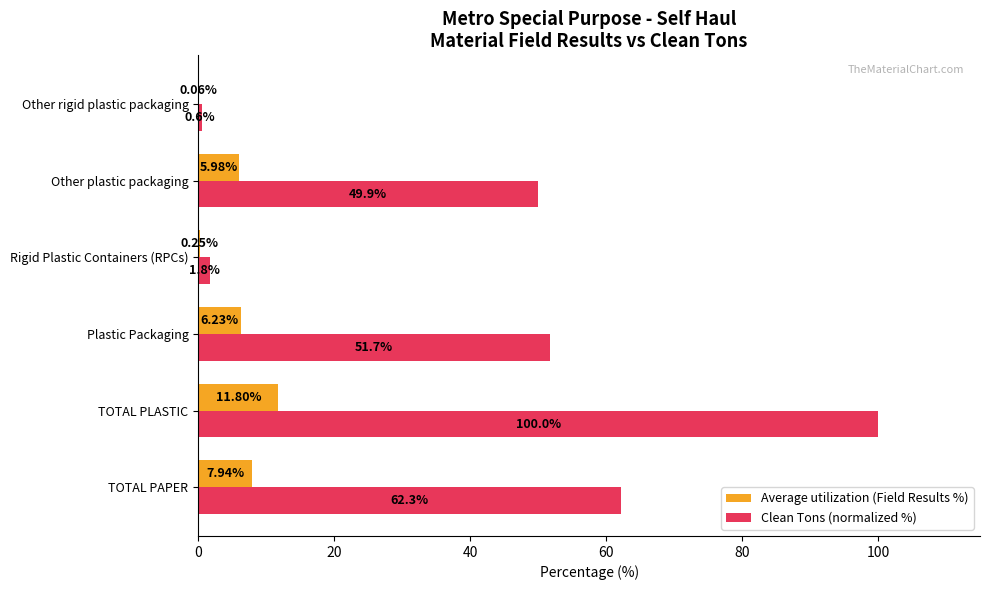

Where is Average utilization (Field Results %) nearest to the value 5?

Other plastic packaging